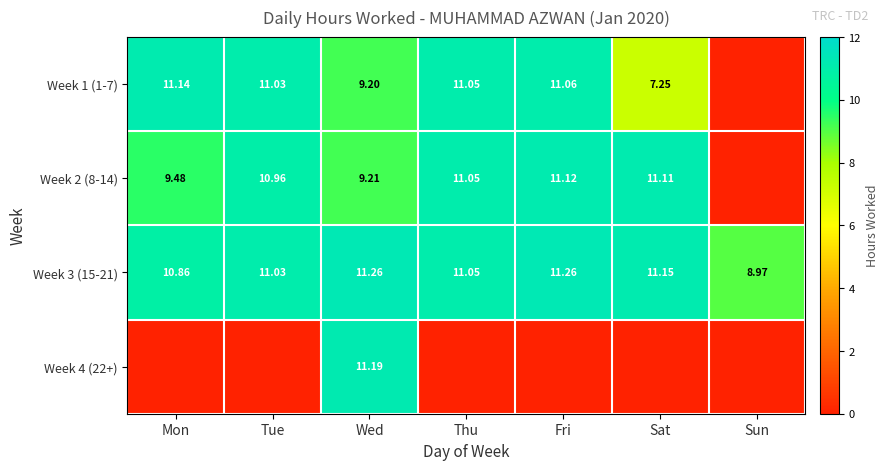

Is the value of Week 3 (15-21) at Tue greater than the value of Week 2 (8-14) at Thu?

No